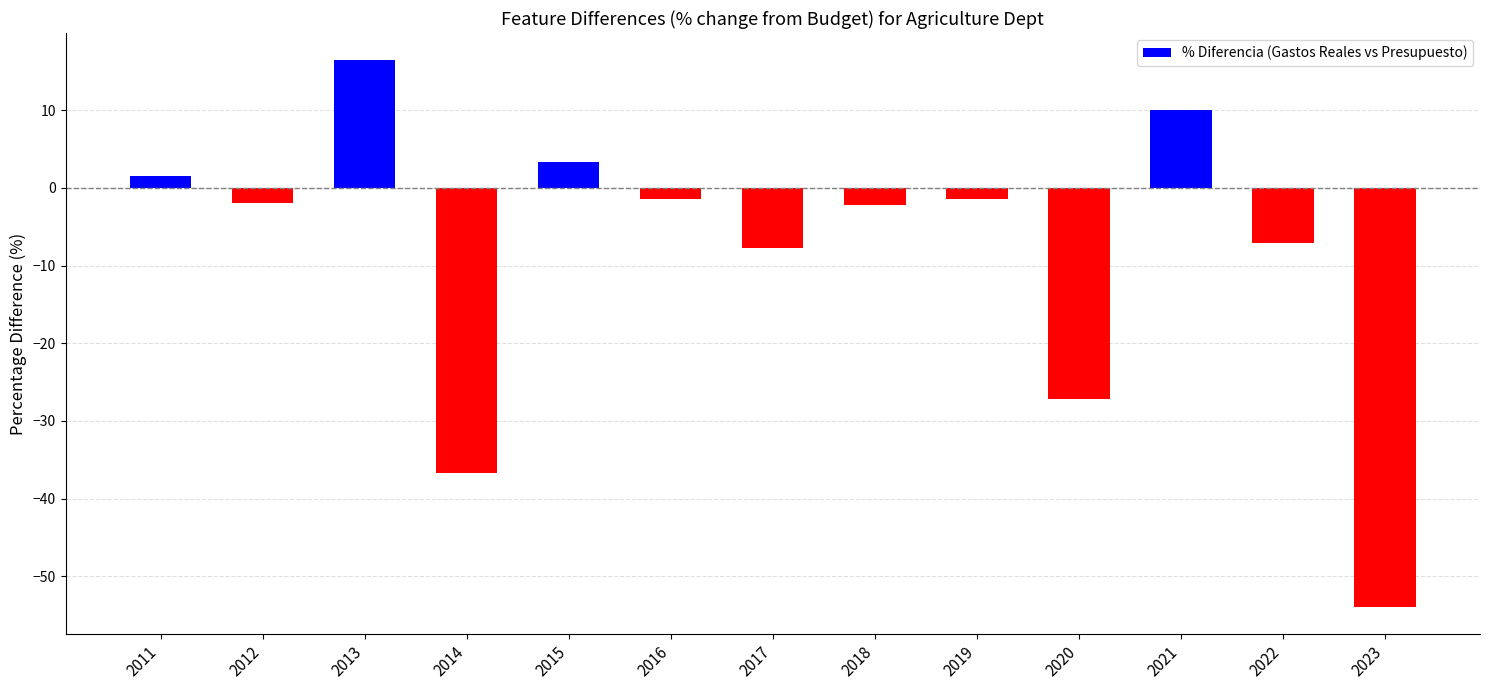

The value at 2018 is -2.2. True or false?

True